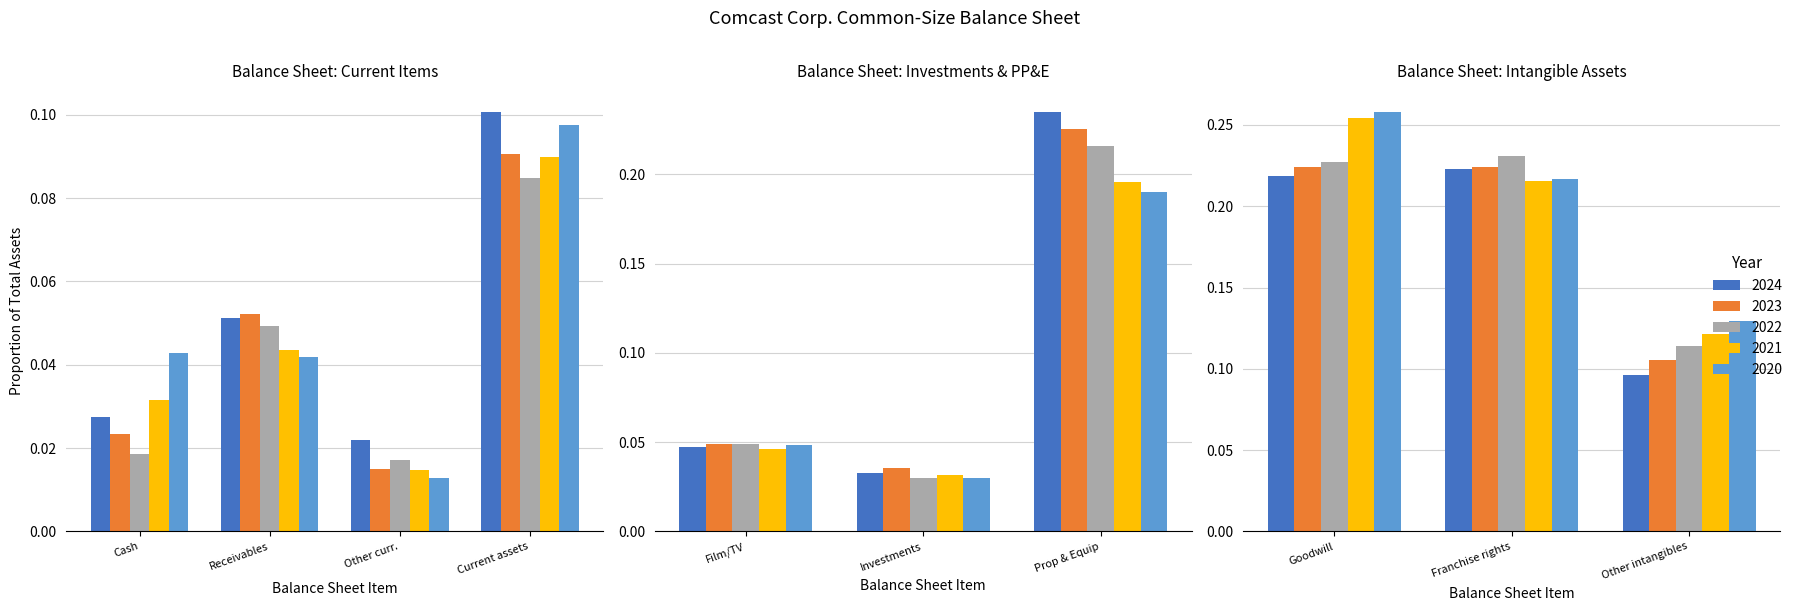

Between Goodwill and Other intangible assets, net, which series saw the biggest shift?

2021